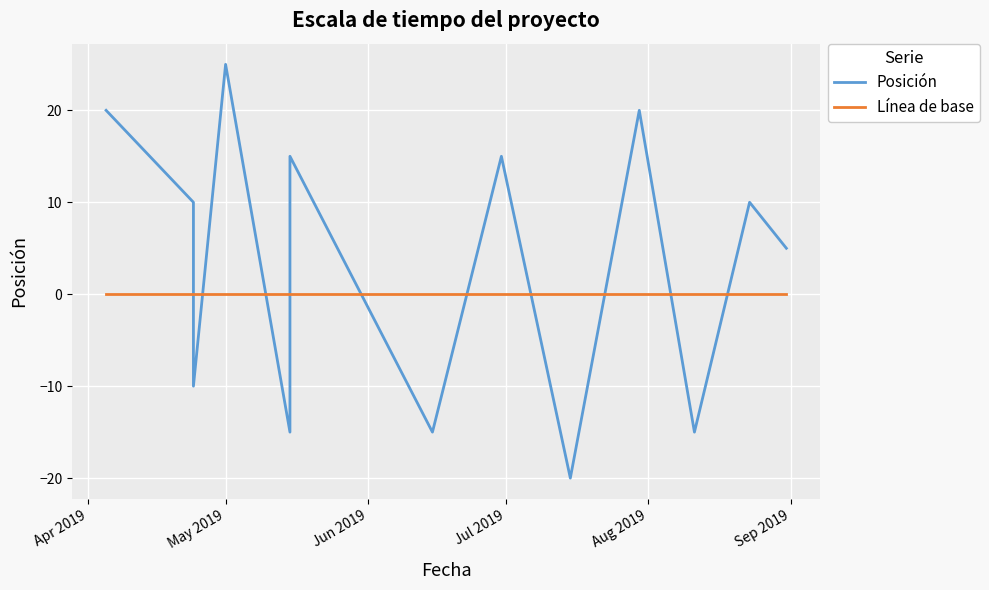

Reading left to right, extract all data points from this chart.

Posición: 20	10	-10	25	-15	15	-15	15	-20	20	-15	10	5
Línea de base: 0	0	0	0	0	0	0	0	0	0	0	0	0